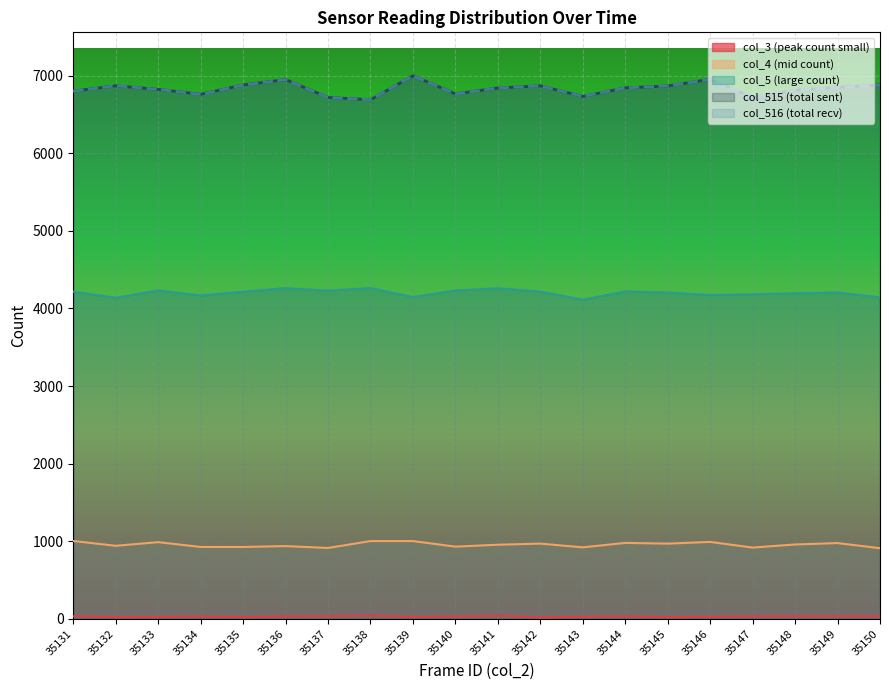

What is the value of the col_516 point at the 13th from the left?

6732